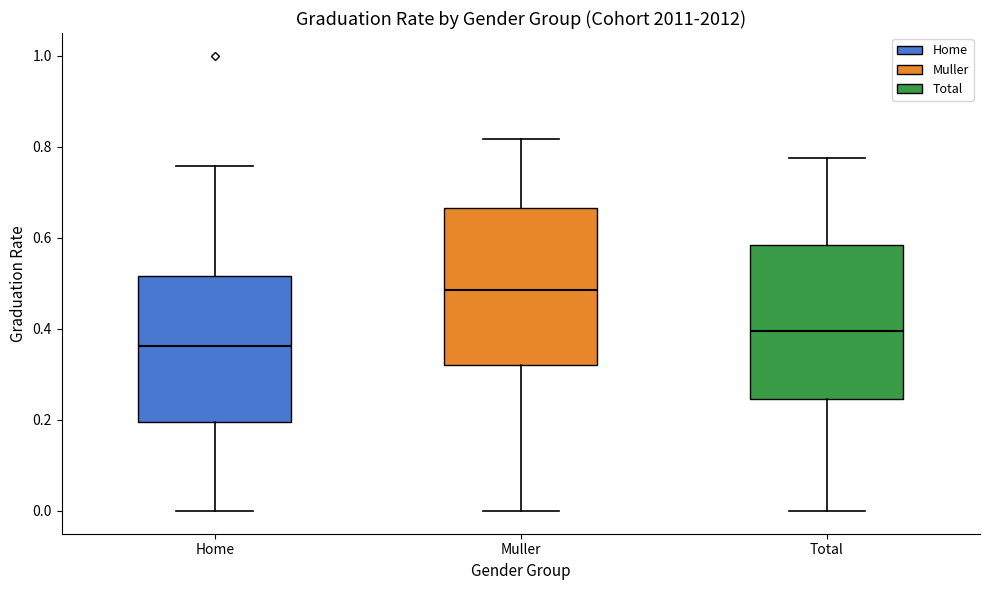

Where is the upper edge of the box for Muller on the y-axis? The values are not printed on the chart, so give them approximately, as read against the axis.

0.66